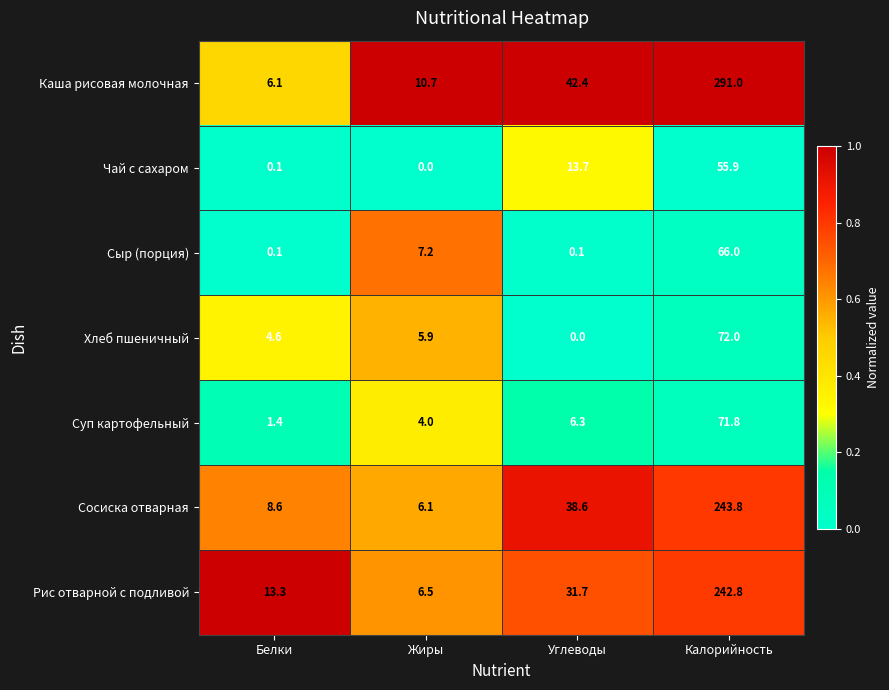

What is the sum of the Сыр (порция) values at Калорийность and Жиры?

73.2